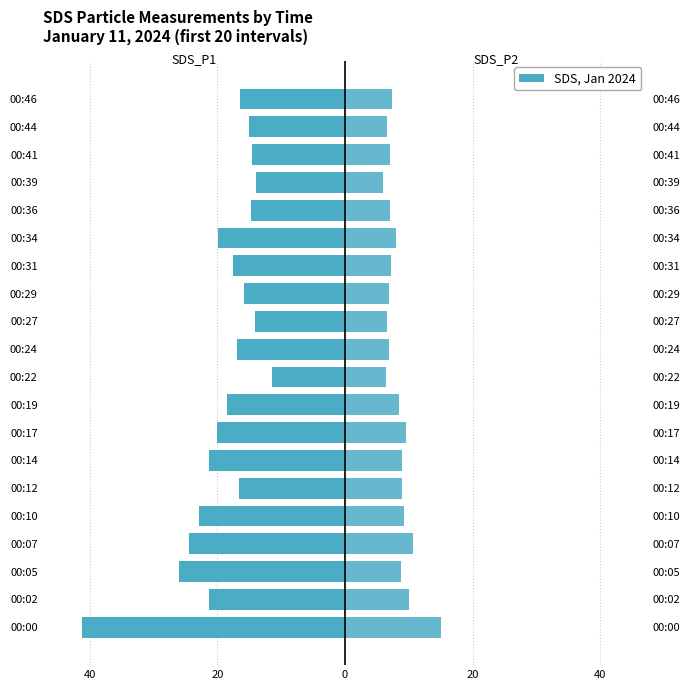

Is it true that SDS_P1 equals -6.0 at 00:17?

False